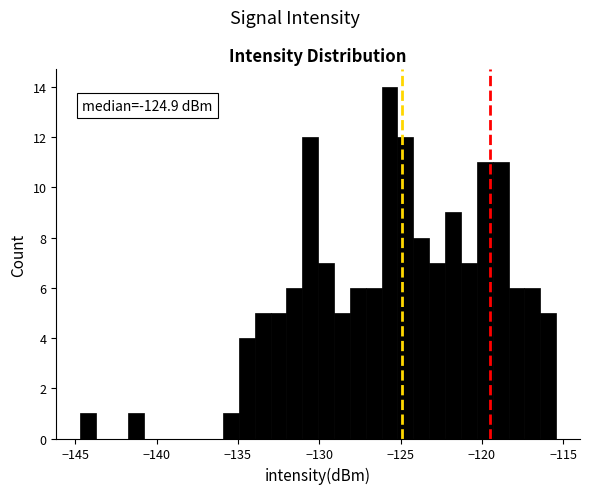

Around what value on the x-axis is the tallest bar? Give the approximate position of its centre, as read against the axis.

-125.5